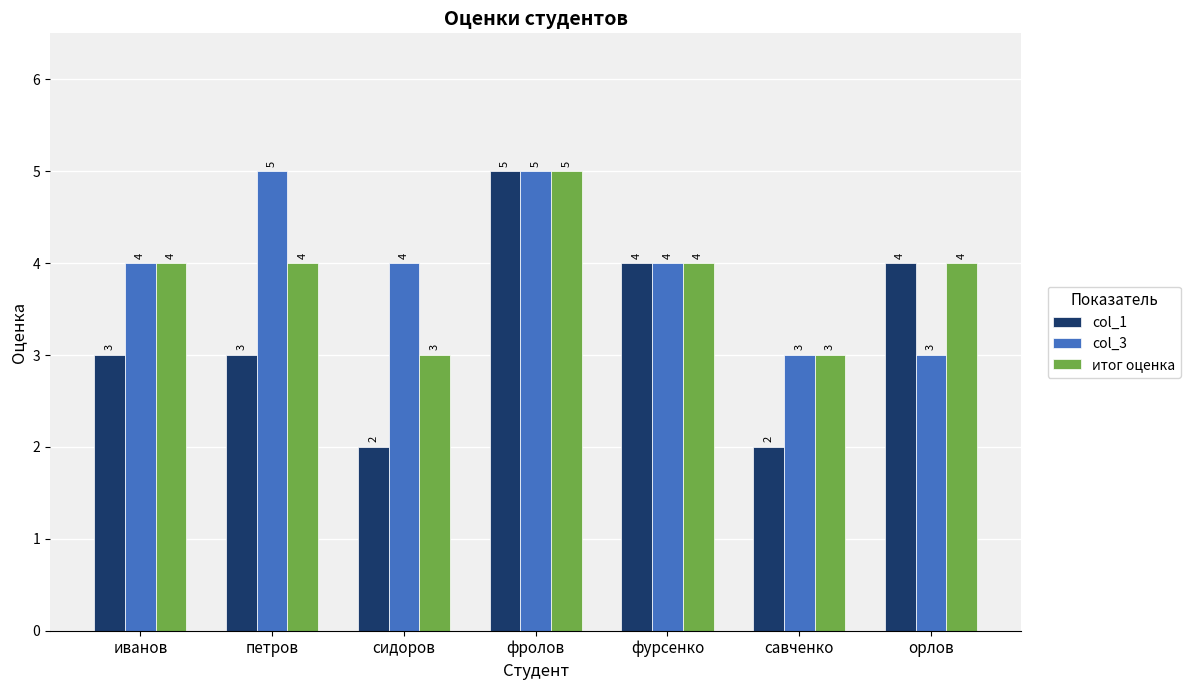

What is the label of the 2nd bar from the right?

савченко